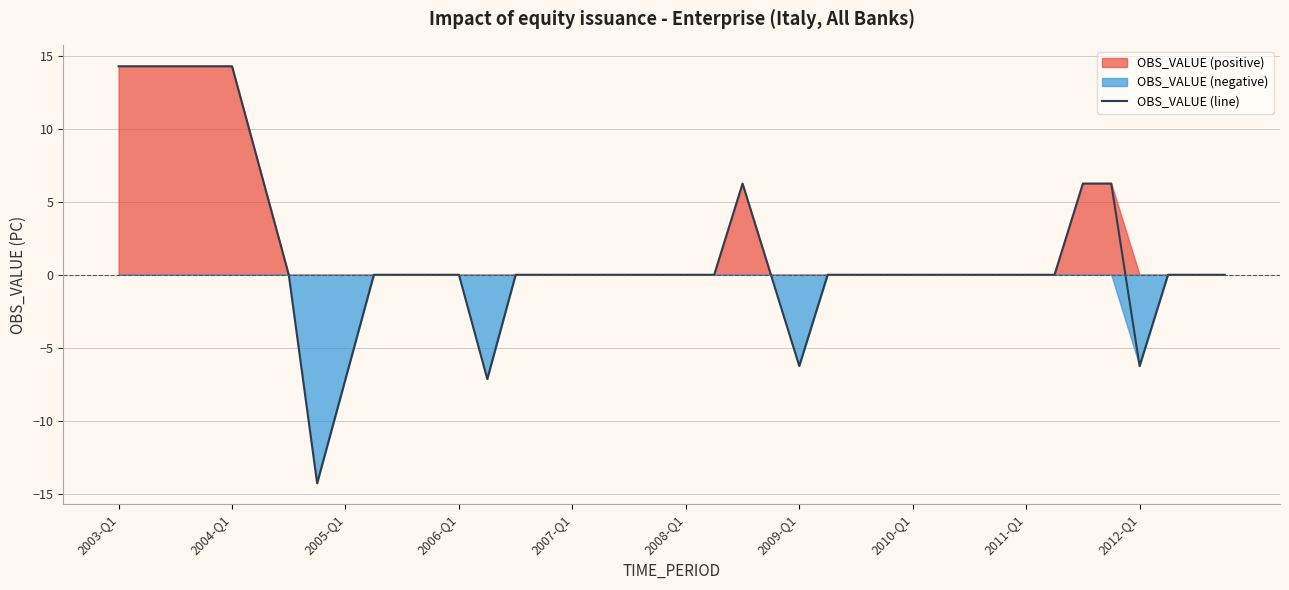

Does the chart display data point markers on the line(s)?

No